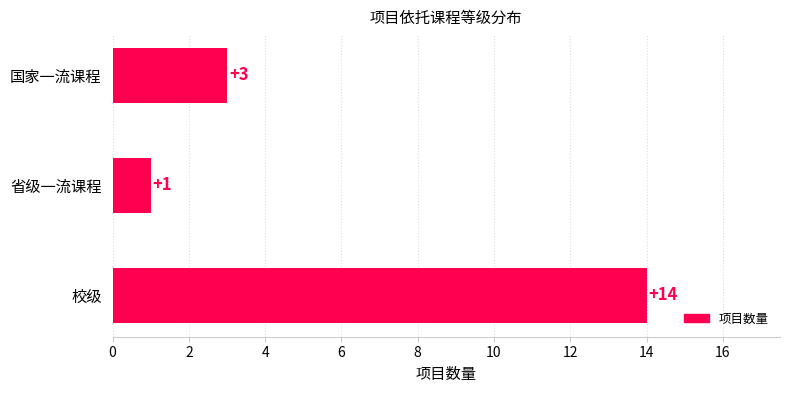

How many data points are less than 3?

1